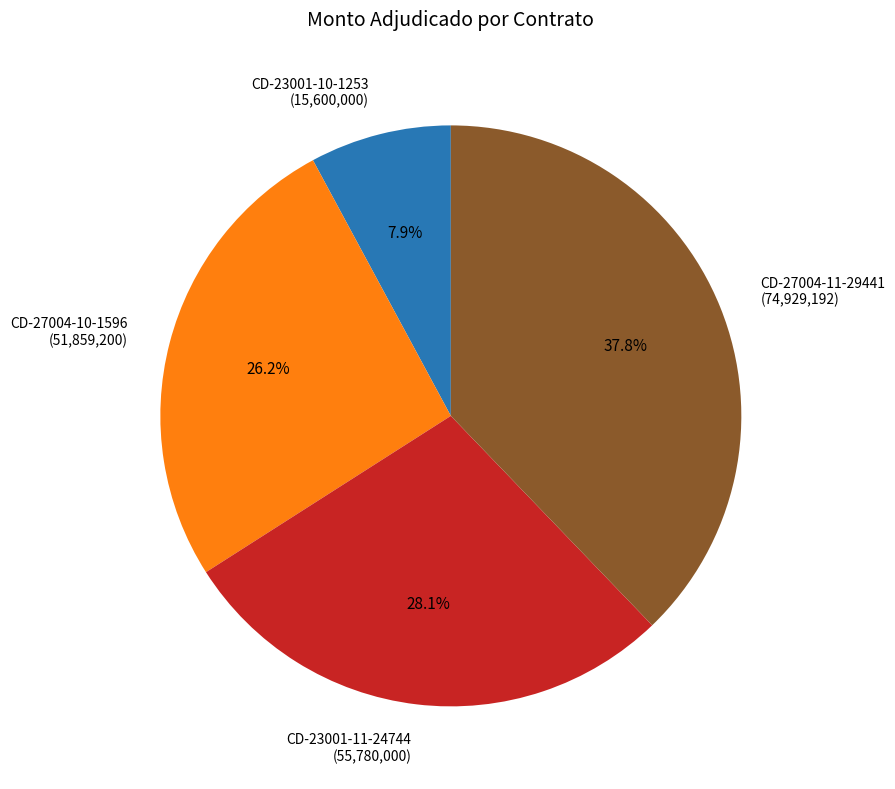

To the nearest percent, what is the average slice percentage?

25%